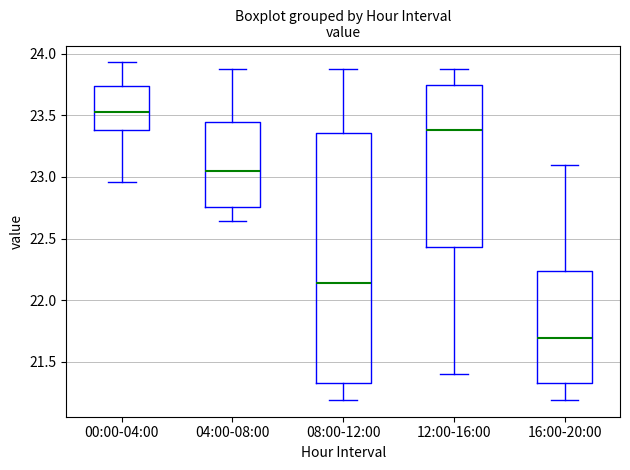

Which box's median line is the highest?

00:00-04:00